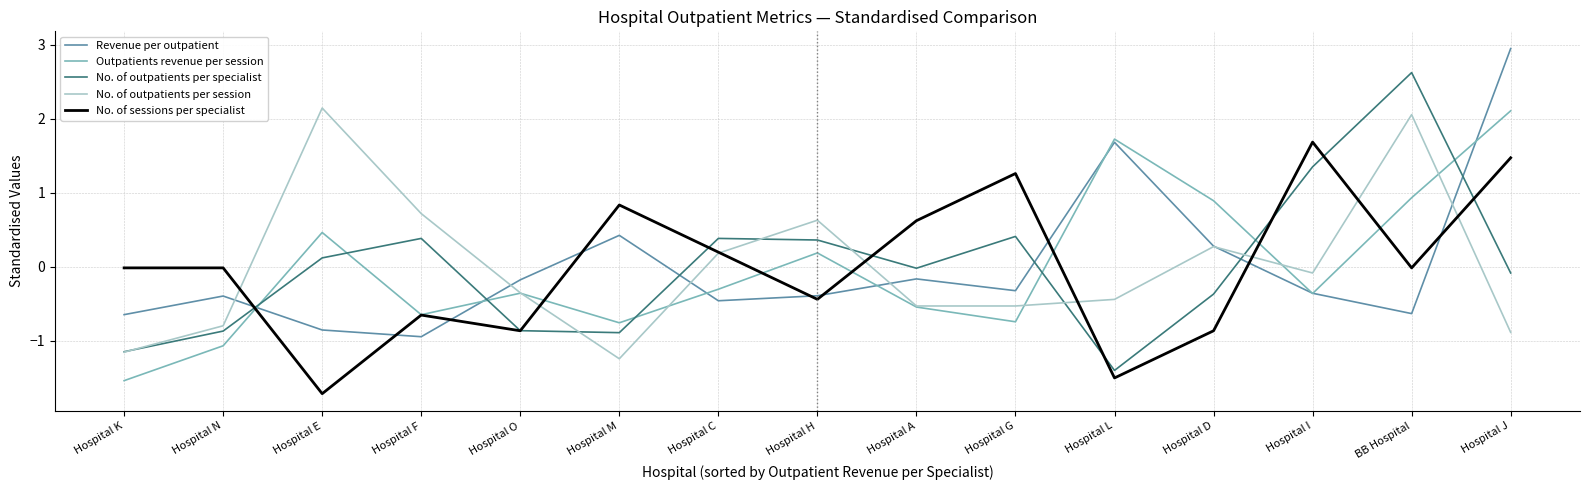

The value of Revenue per outpatient at Hospital D is 0.3. True or false?

True